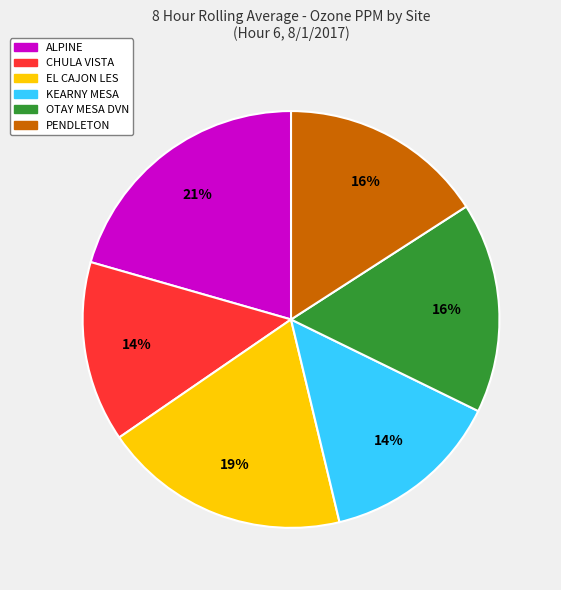

Is there any slice that represents more than half of the pie?

No